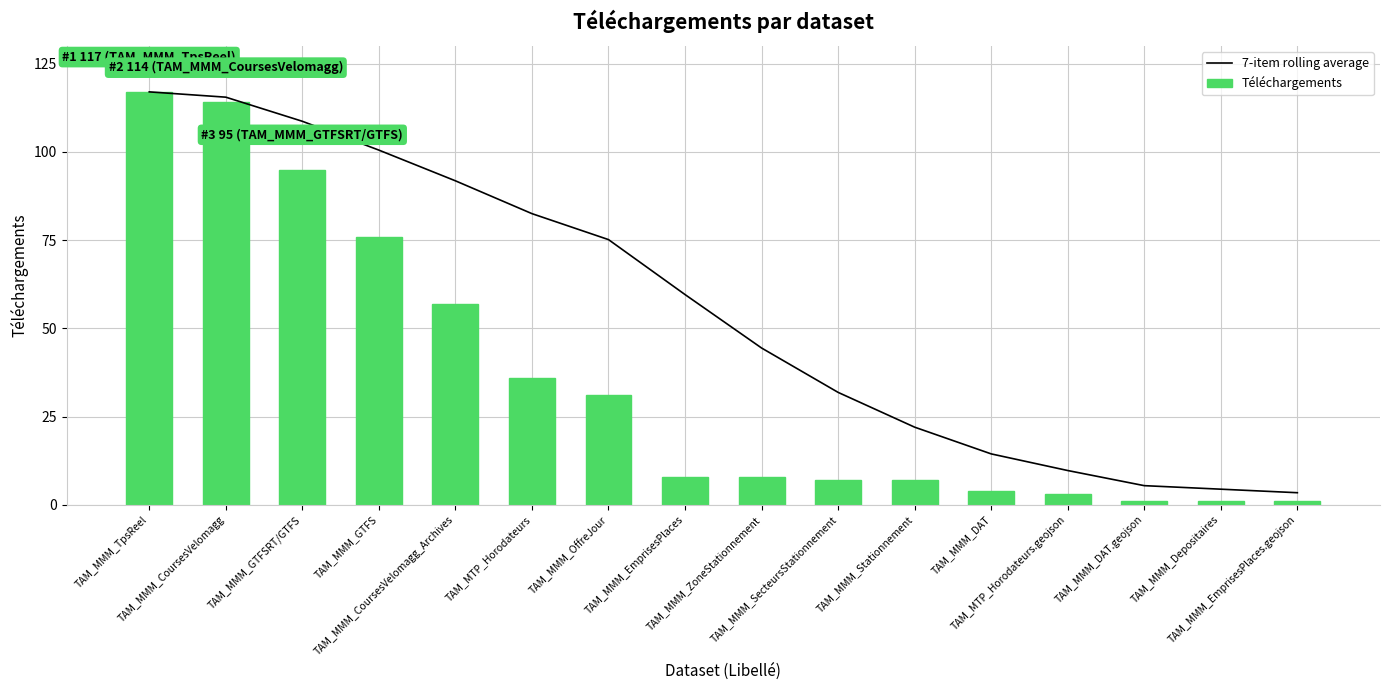

Reading right to left, what are all the values shown in this chart?

7-item rolling average: TAM_MMM_EmprisesPlaces.geojson=3.4	TAM_MMM_Depositaires=4.4	TAM_MMM_DAT.geojson=5.4	TAM_MTP_Horodateurs.geojson=9.7	TAM_MMM_DAT=14.4	TAM_MMM_Stationnement=22.0	TAM_MMM_SecteursStationnement=31.9	TAM_MMM_ZoneStationnement=44.4	TAM_MMM_EmprisesPlaces=59.6	TAM_MMM_OffreJour=75.1	TAM_MTP_Horodateurs=82.5	TAM_MMM_CoursesVelomagg_Archives=91.8	TAM_MMM_GTFS=100.5	TAM_MMM_GTFSRT/GTFS=108.7	TAM_MMM_CoursesVelomagg=115.5	TAM_MMM_TpsReel=117.0
Téléchargements: TAM_MMM_EmprisesPlaces.geojson=1.0	TAM_MMM_Depositaires=1.0	TAM_MMM_DAT.geojson=1.0	TAM_MTP_Horodateurs.geojson=3.0	TAM_MMM_DAT=4.0	TAM_MMM_Stationnement=7.0	TAM_MMM_SecteursStationnement=7.0	TAM_MMM_ZoneStationnement=8.0	TAM_MMM_EmprisesPlaces=8.0	TAM_MMM_OffreJour=31.0	TAM_MTP_Horodateurs=36.0	TAM_MMM_CoursesVelomagg_Archives=57.0	TAM_MMM_GTFS=76.0	TAM_MMM_GTFSRT/GTFS=95.0	TAM_MMM_CoursesVelomagg=114.0	TAM_MMM_TpsReel=117.0